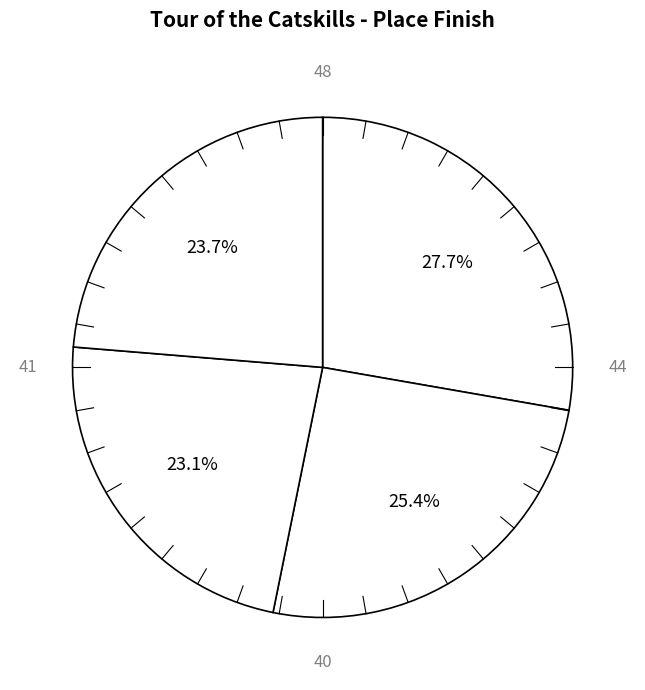

Count the number of slices in the pie.

4